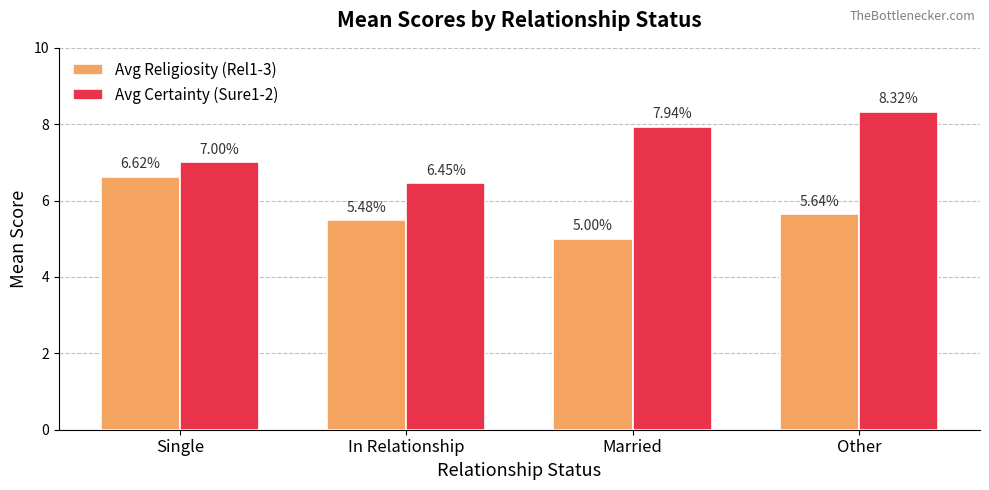

At which label is Avg Certainty (Sure1-2) closest to 7?

Single